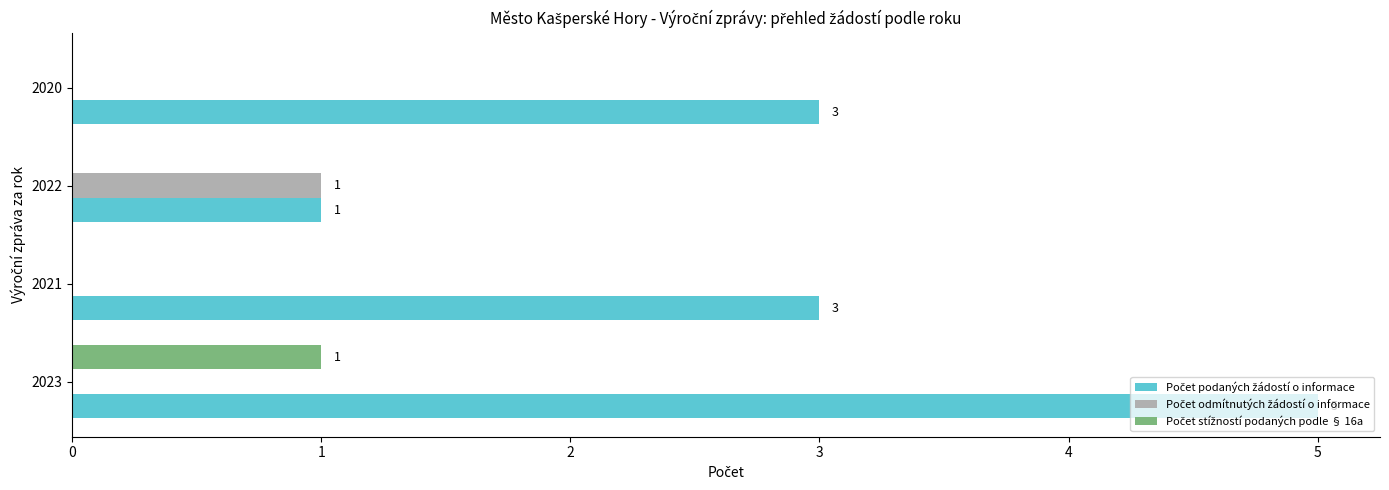

What is the greatest value displayed?

5